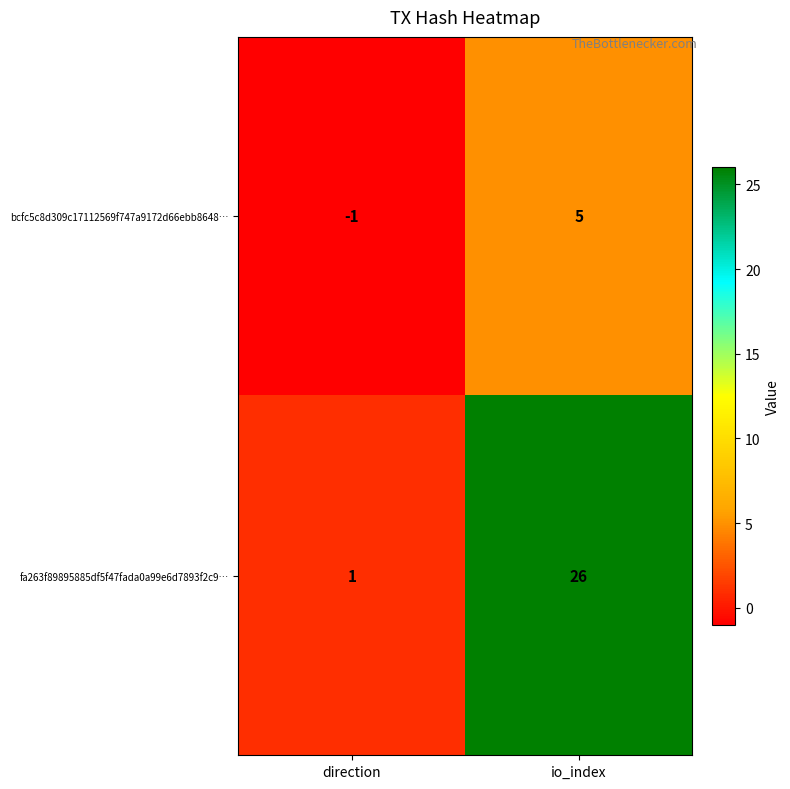

At which label is bcfc5c8d309c17112569f747a9172d66ebb8648… closest to 2?

direction